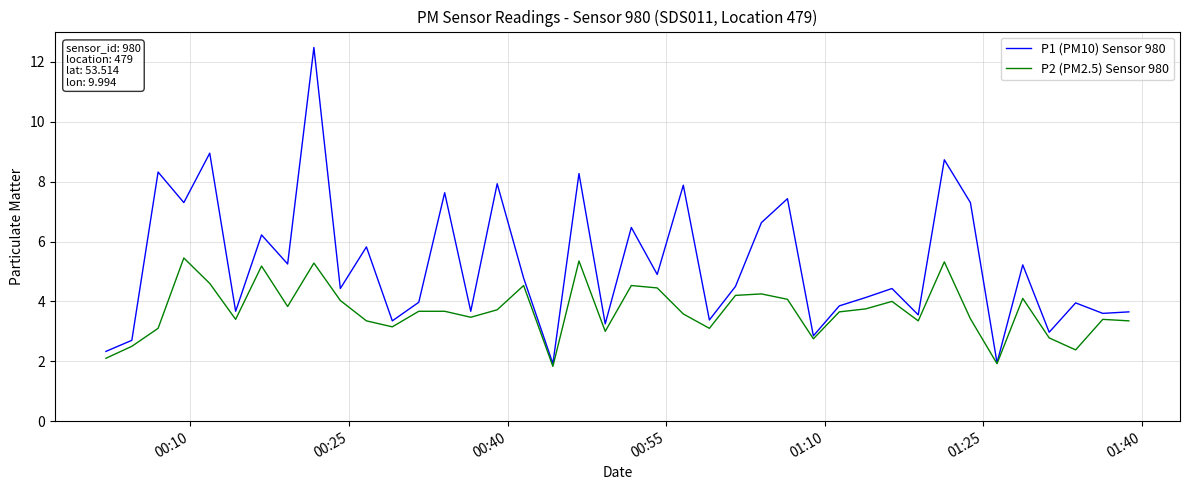

Rank the series by their maximum value, from lowest to highest.

P2 (PM2.5) Sensor 980, P1 (PM10) Sensor 980